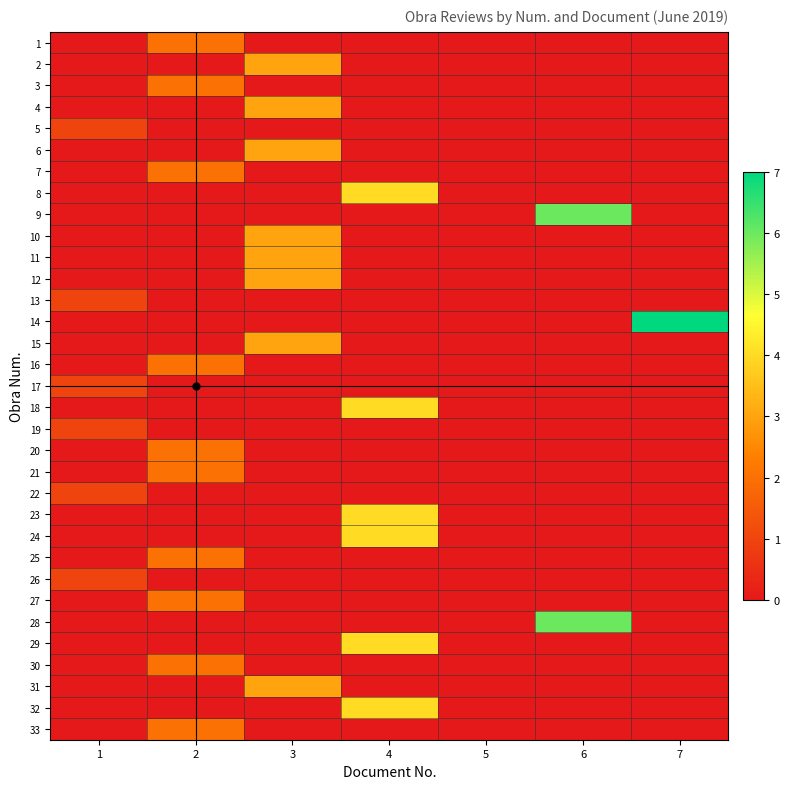

At how many categories does at least one series exceed 5?

2